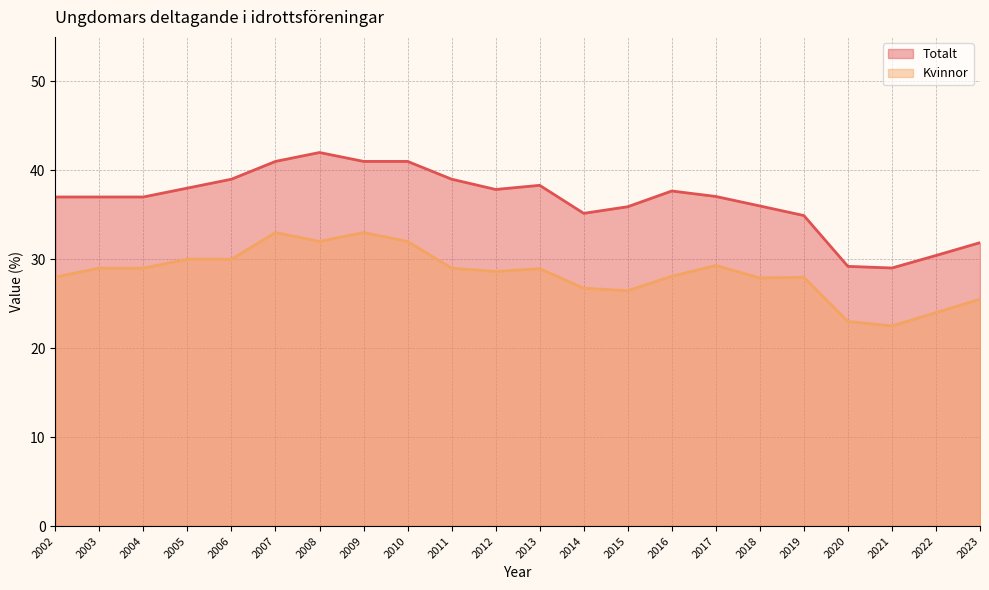

Reading left to right, what are all the values shown in this chart?

Totalt: 37.0	37.0	37.0	38.0	39.0	41.0	42.0	41.0	41.0	39.0	37.8	38.3	35.2	35.9	37.7	37.1	36.0	34.9	29.2	29.0	30.4	31.9
Kvinnor: 28.0	29.0	29.0	30.0	30.0	33.0	32.0	33.0	32.0	29.0	28.6	28.9	26.7	26.5	28.1	29.3	27.9	28.0	23.0	22.5	24.0	25.5